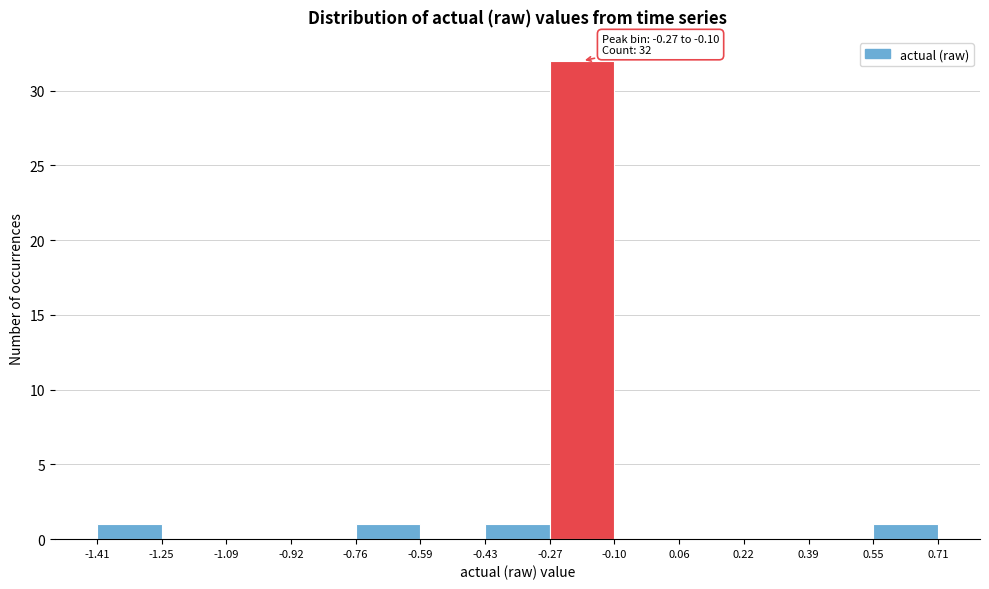

Over which range of the x-axis is the bar tallest?

-0.27 to -0.10